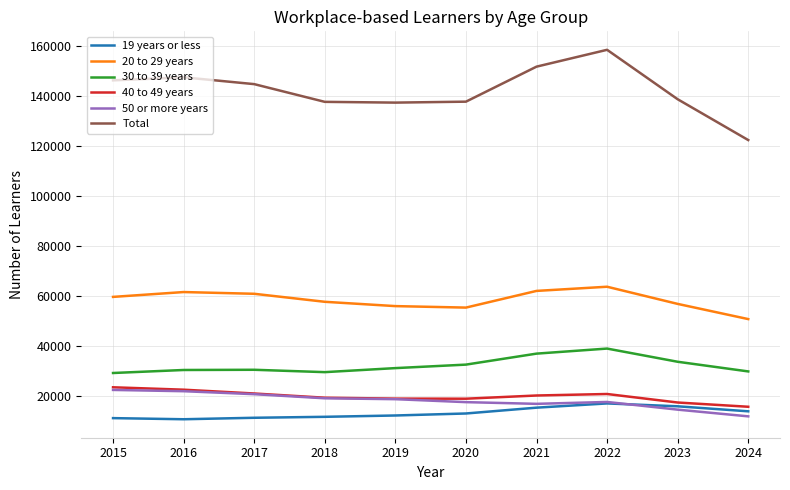

Which series changed the most between 2020 and 2021?

Total